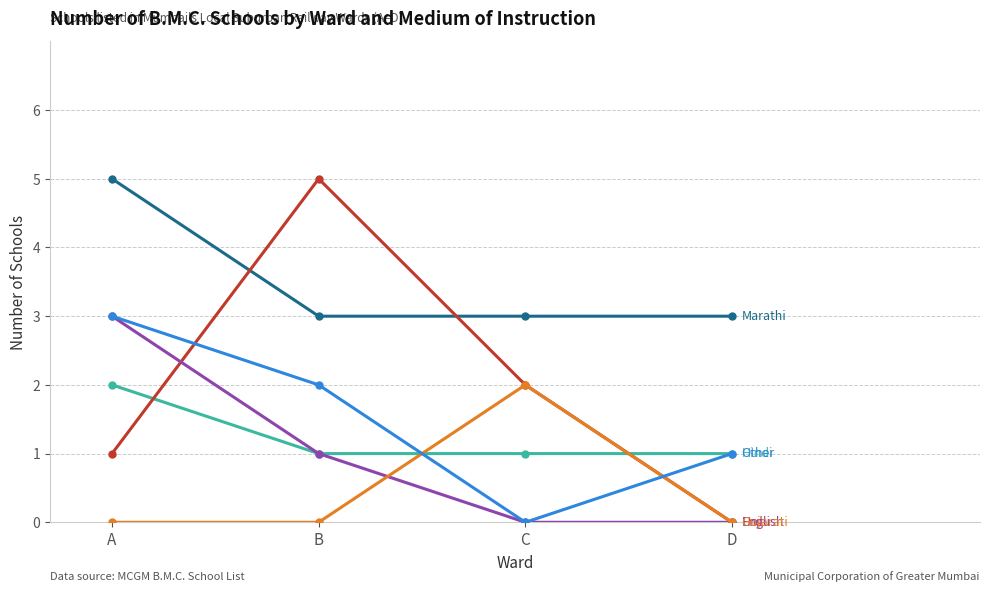

At which category is the sum across all series the highest?

A